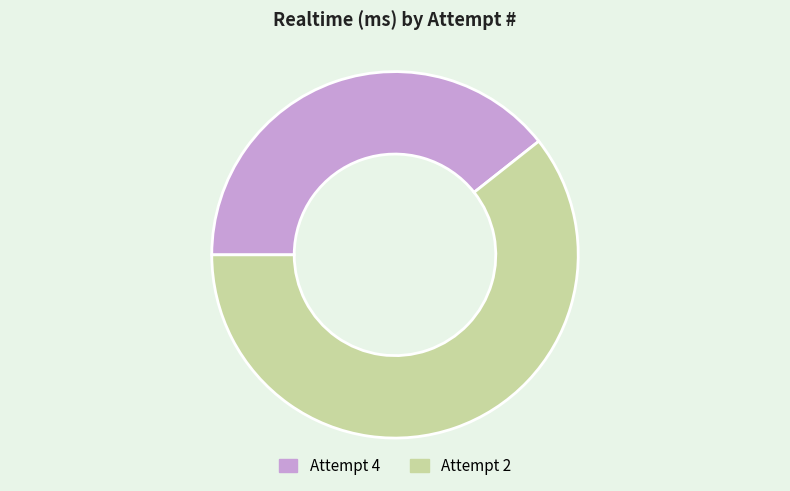

What is the ratio of the value at Attempt 2 to the value at Attempt 4?

1.5